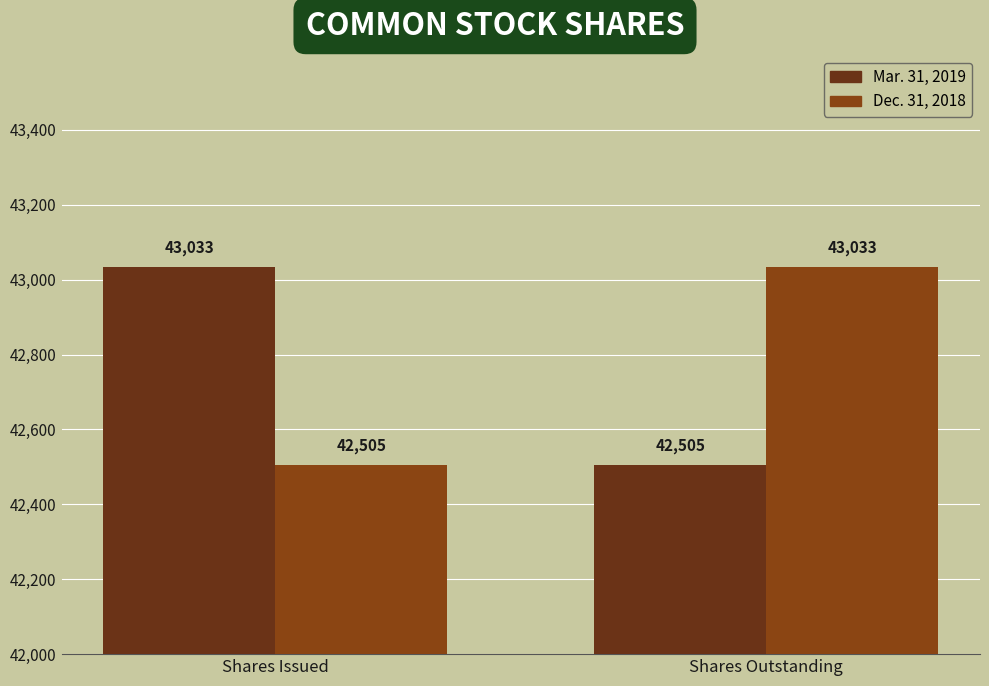

Between Shares Issued and Shares Outstanding, which is larger?

Shares Issued